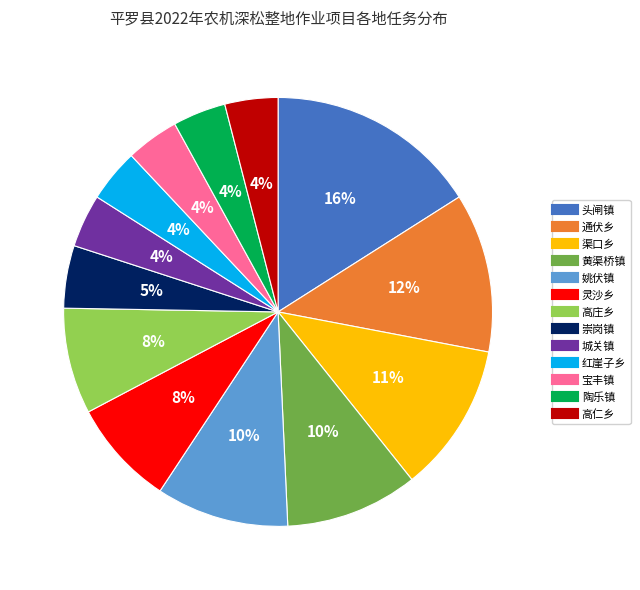

Do 城关镇 and 宝丰镇 together represent more than half of the pie?

No